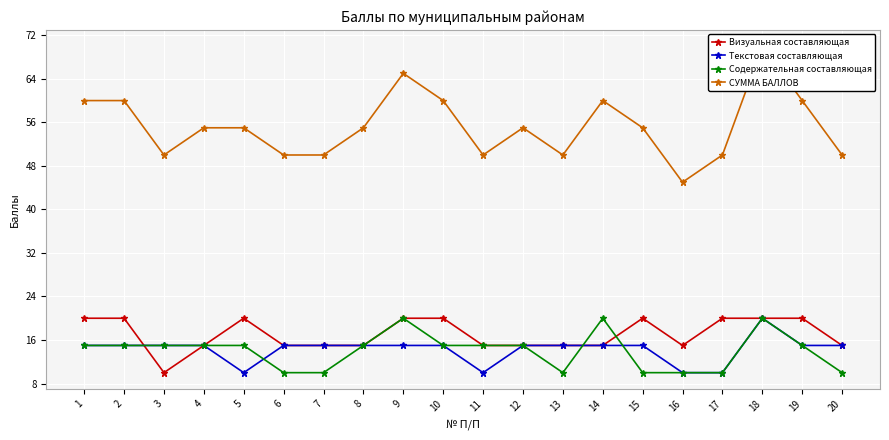

What is the difference between the maximum and second lowest values in the Визуальная составляющая series?

5